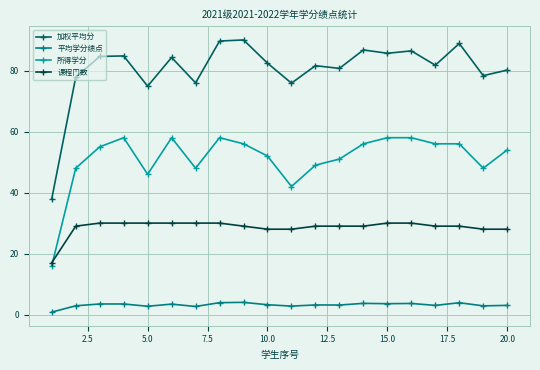

Which series has the largest range (max minus min)?

加权平均分